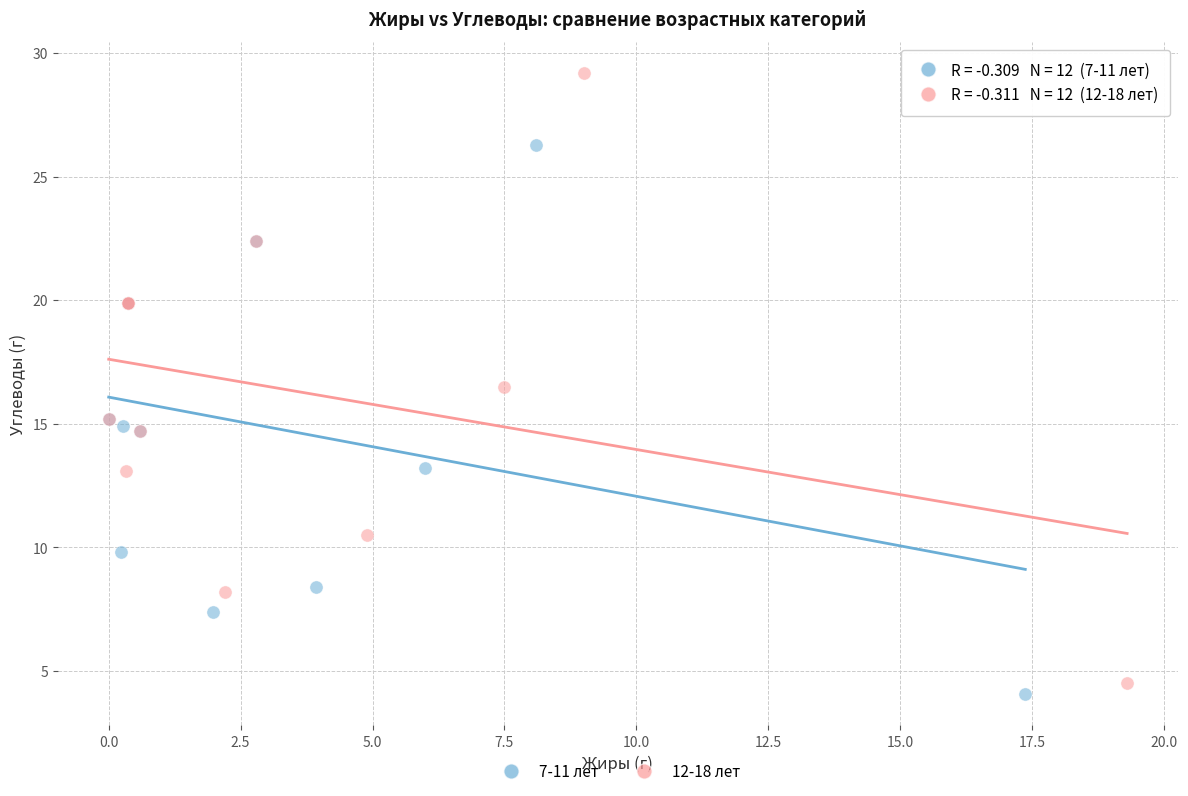

Which series reaches the maximum Y coordinate?

12-18 лет